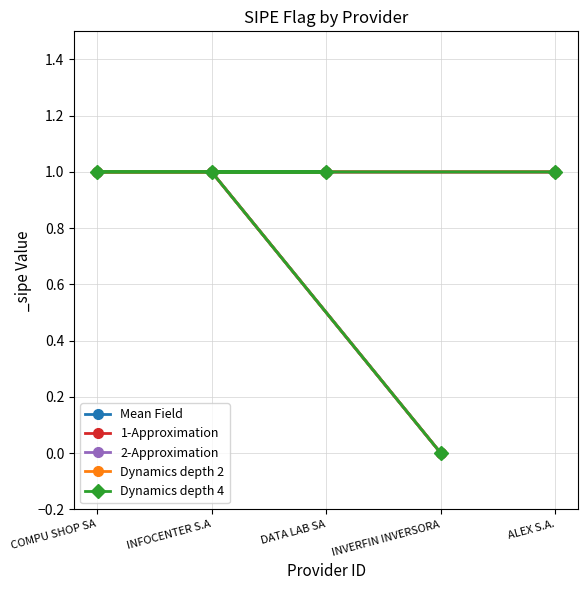

What is the label of the 3rd point from the left?

DATA LAB SA